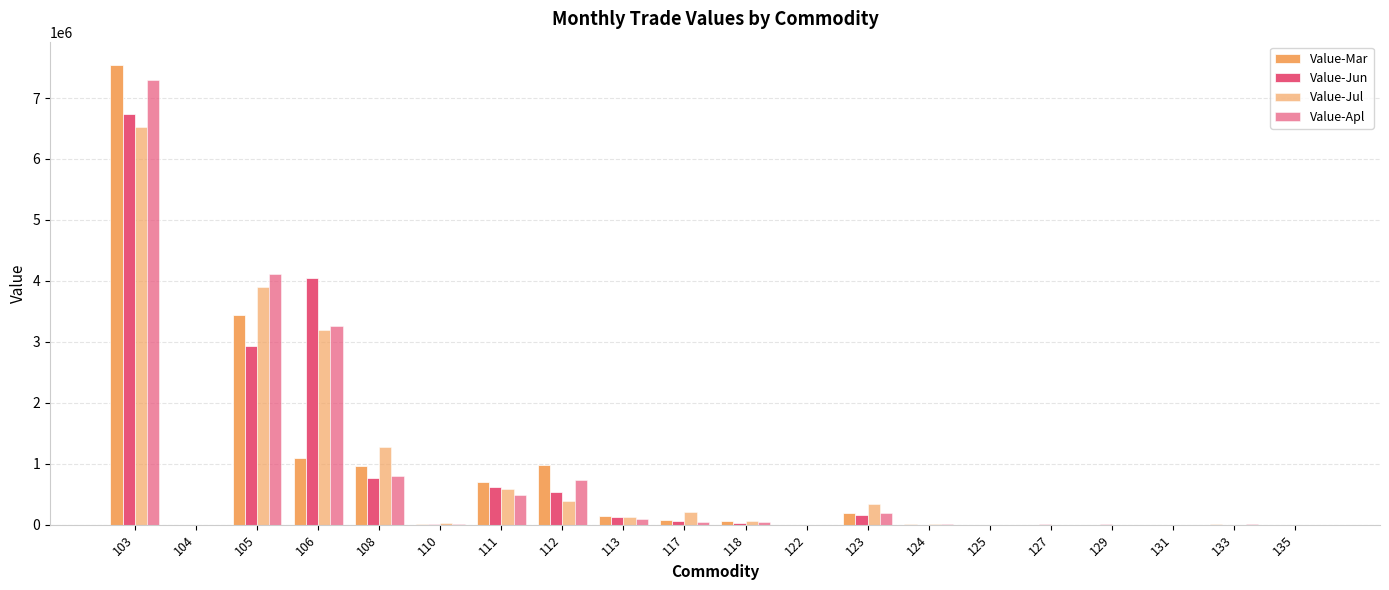

Does the chart contain stacked bars?

No